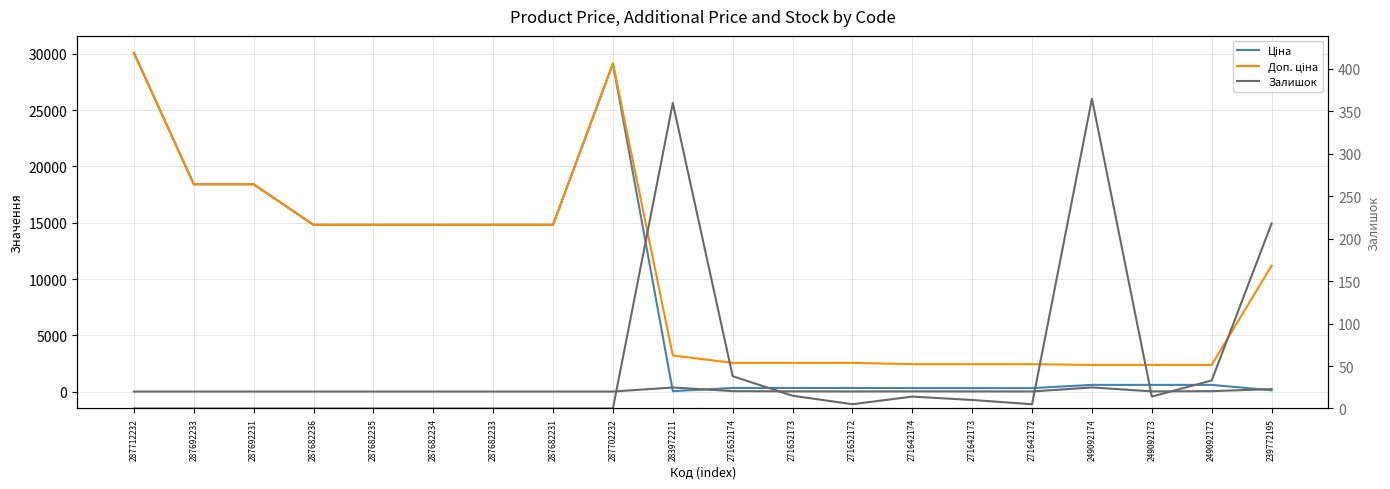

The Ціна series shows 304.1 at 271642172. True or false?

True